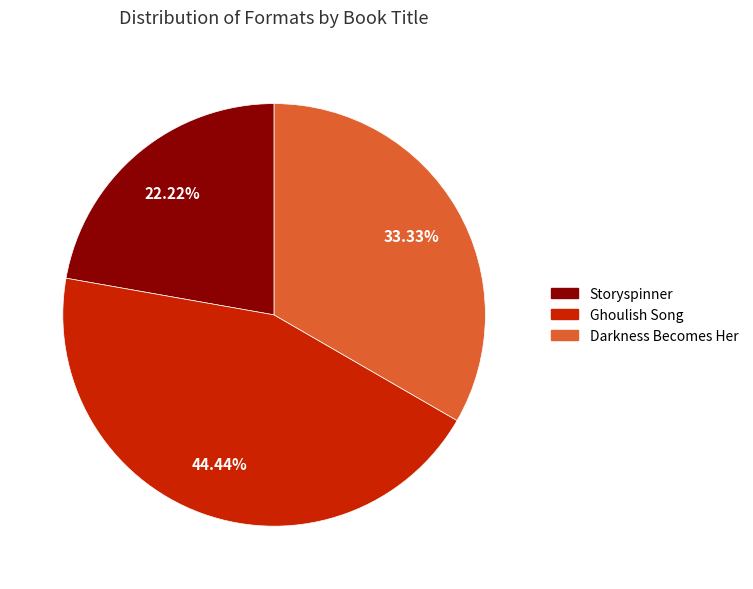

Does any single category account for the majority?

No